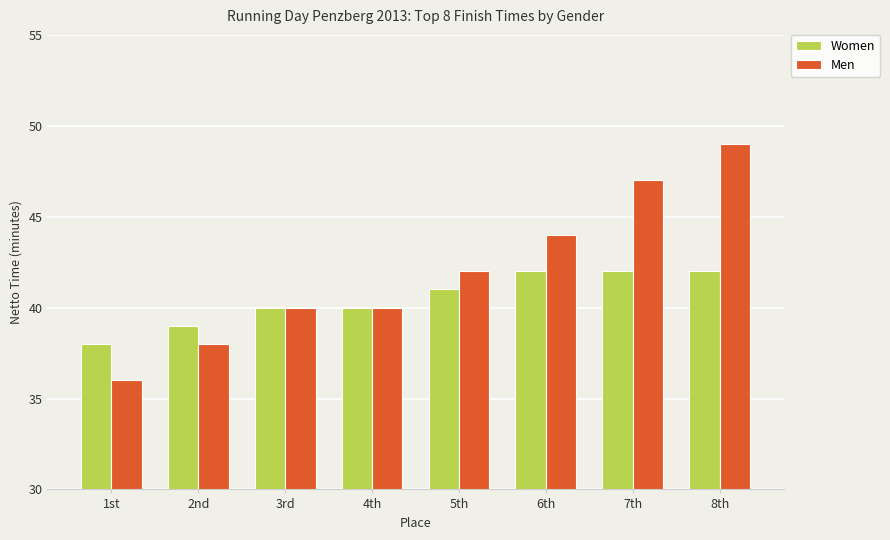

What is the difference between the maximum and minimum values in the Men series?

13